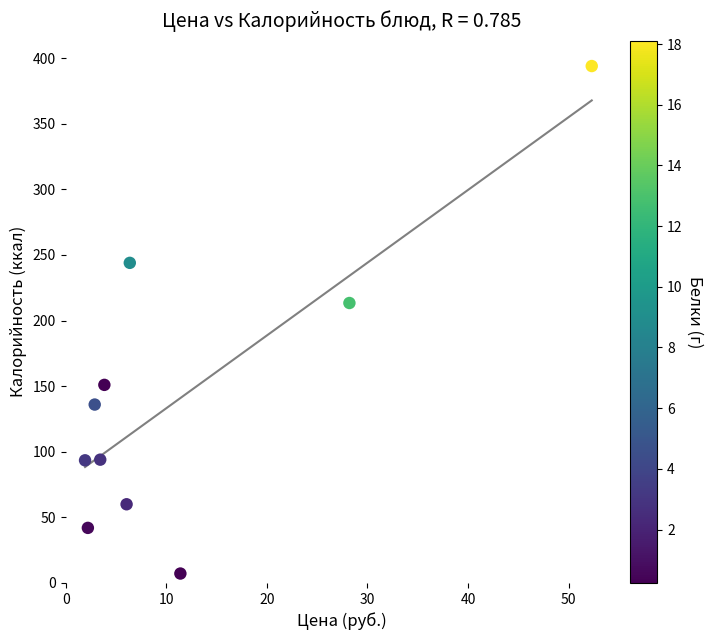

What Y value in the scatter plot is closest to 200?

213.4